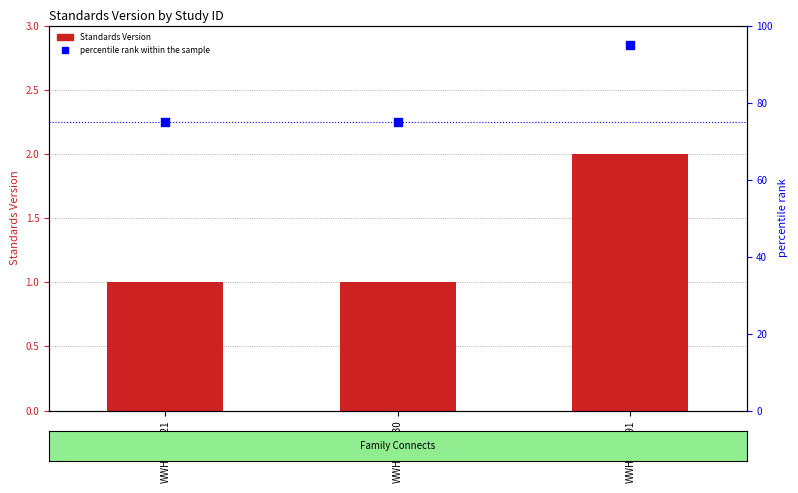

Is the value of percentile rank within the sample at WWHV040830 greater than the value of Standards Version at WWHV039021?

Yes